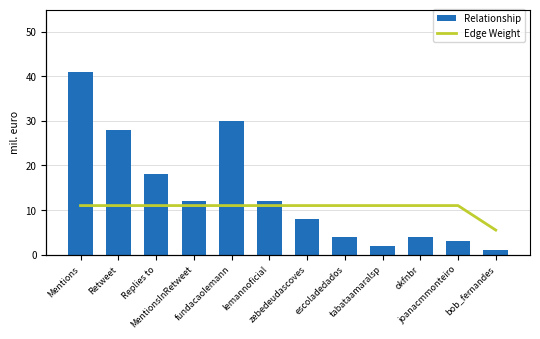

List the labels in order of Edge Weight value, largest first.

Mentions, Retweet, Replies to, MentionsInRetweet, fundacaolemann, lemannoficial, zebedeudascoves, escoladedados, tabataamaralsp, okfnbr, joanacmmonteiro, bob_fernandes